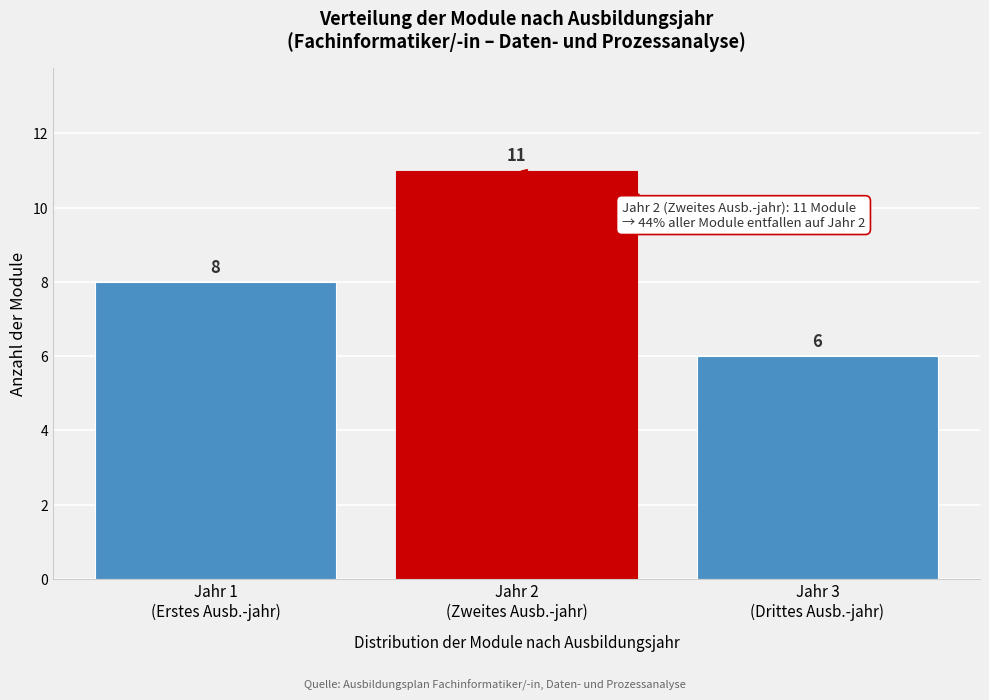

Reading left to right, extract all data points from this chart.

8	11	6